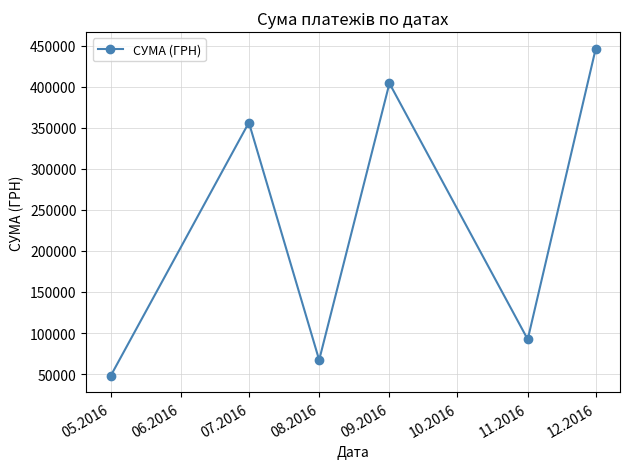

What is the sum of all values?

1413809.2